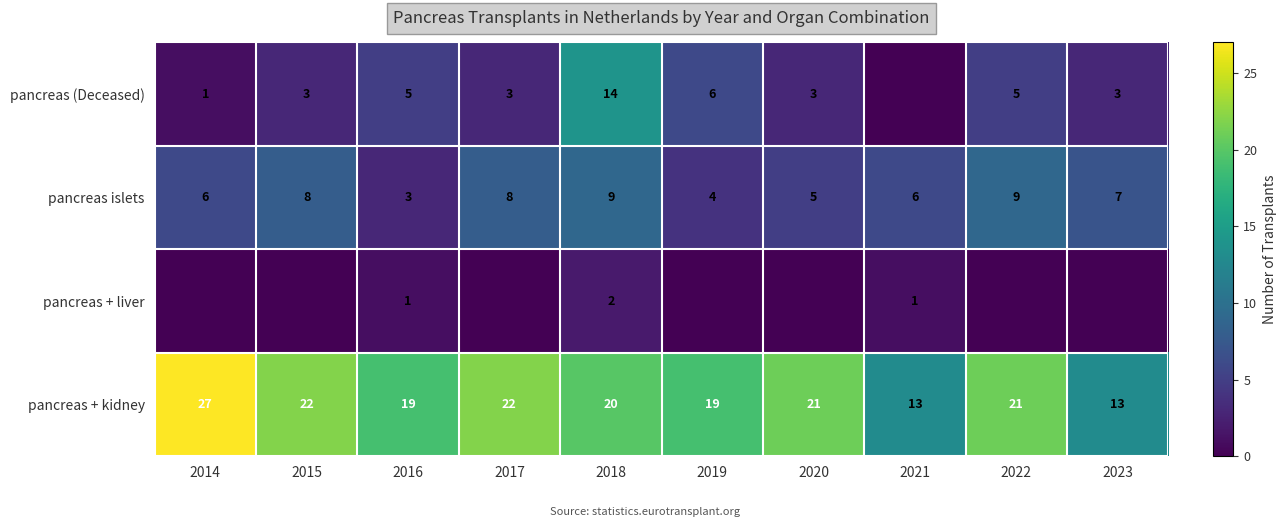

Is the value of pancreas (Deceased) at 2019 greater than the value of pancreas + kidney at 2020?

No